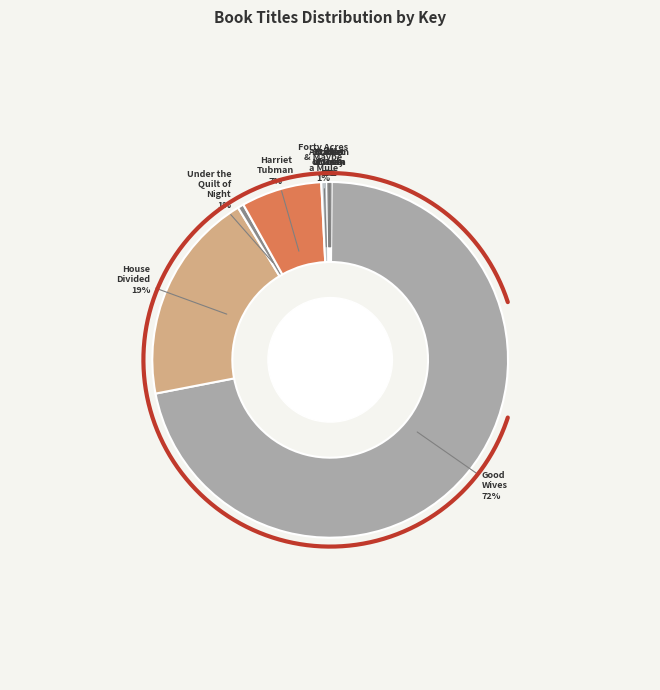

Which category has the biggest portion of the pie?

Good Wives